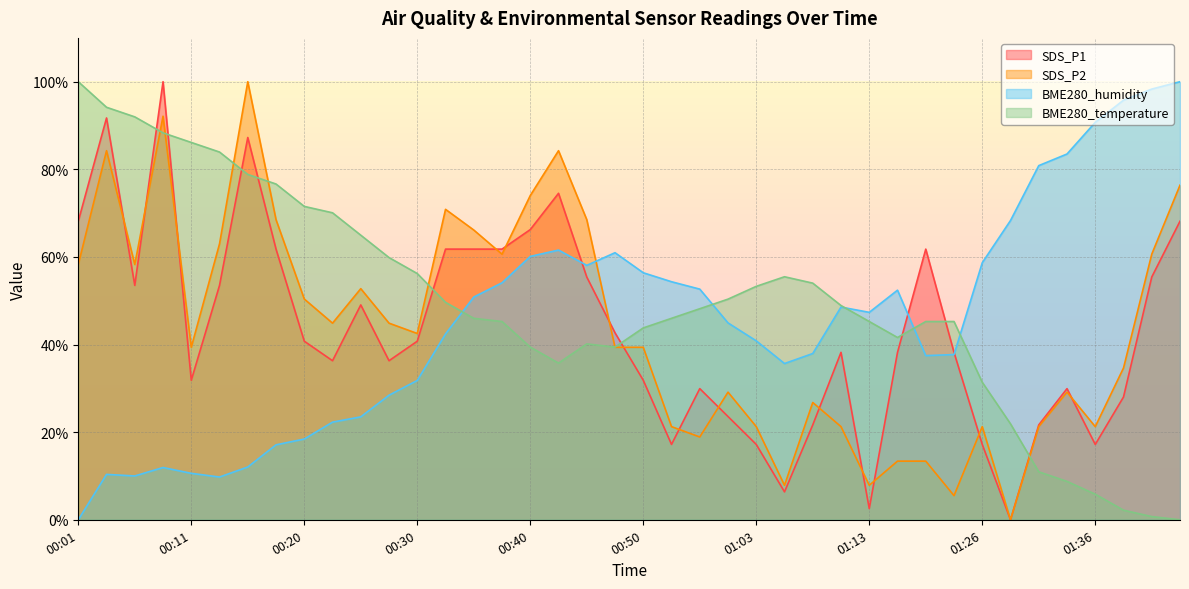

Where is BME280_humidity nearest to the value 50?

00:35